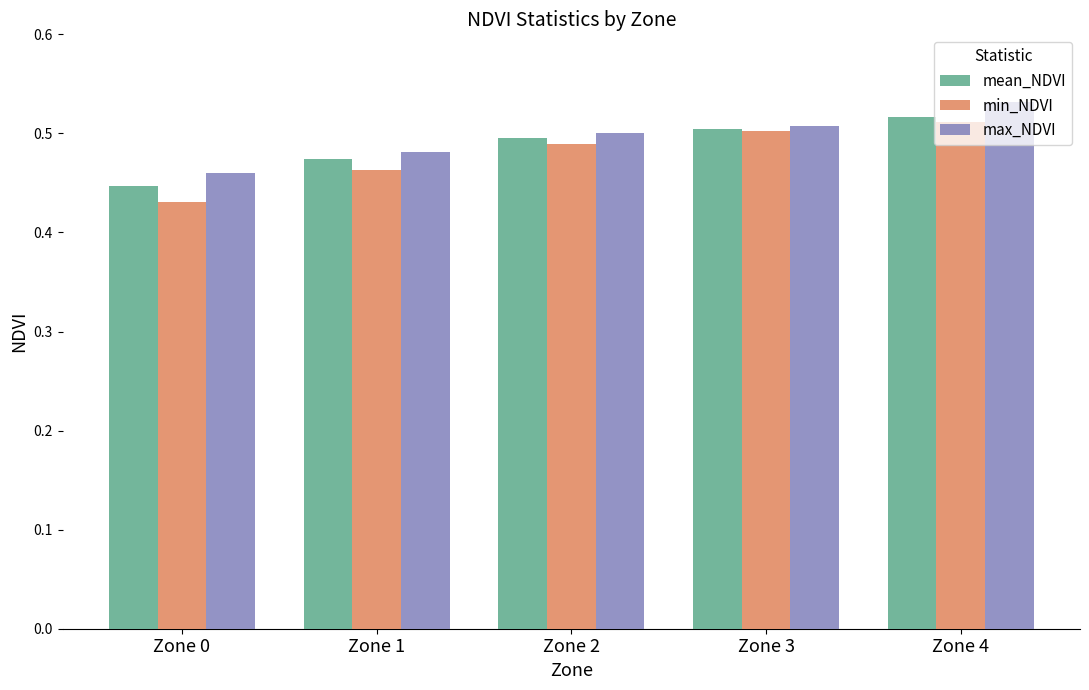

The value of min_NDVI at Zone 3 is 0.5. True or false?

True